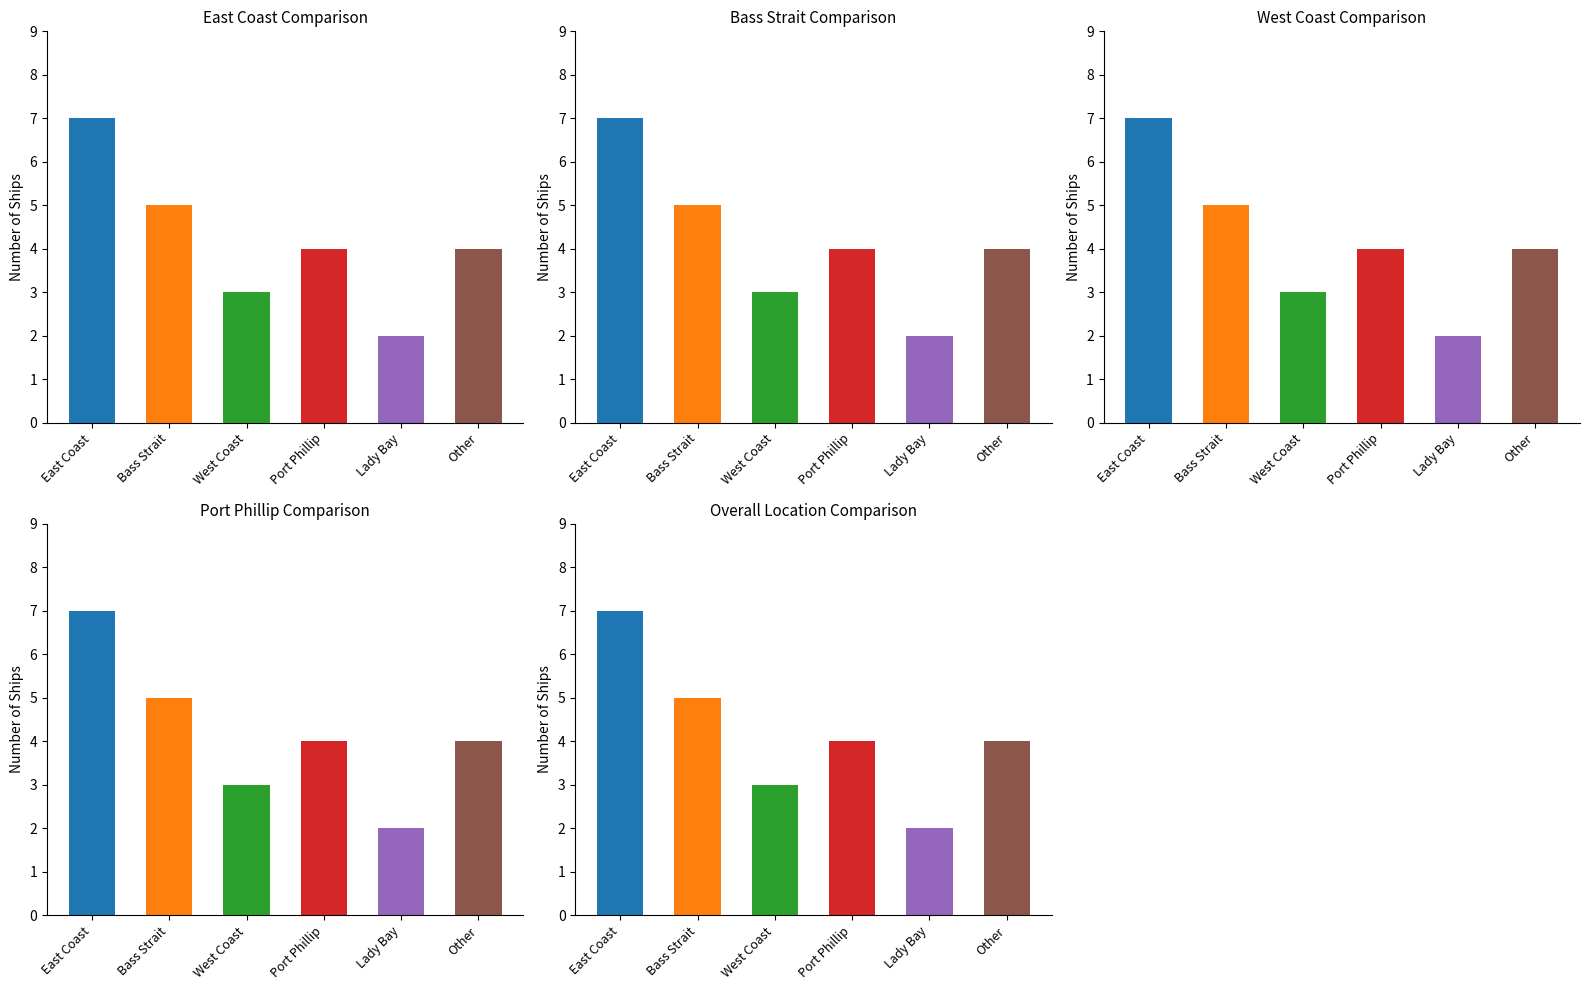

What is the greatest value displayed?

7